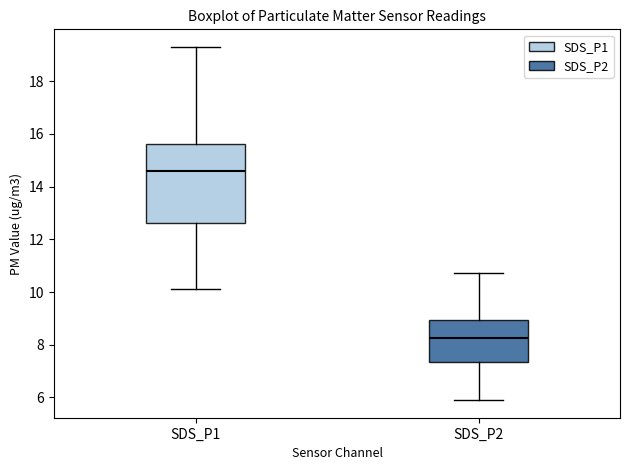

Reading left to right, read every box against the y-axis: the position of its median line, the range the box covers, and the ends of its whiskers. The values are not printed on the chart, so give them approximately, as read against the axis.

SDS_P1: median 14.6, box 12.6 to 15.6, whiskers 10.2 to 19.4
SDS_P2: median 8.2, box 7.4 to 9.0, whiskers 6.0 to 10.8